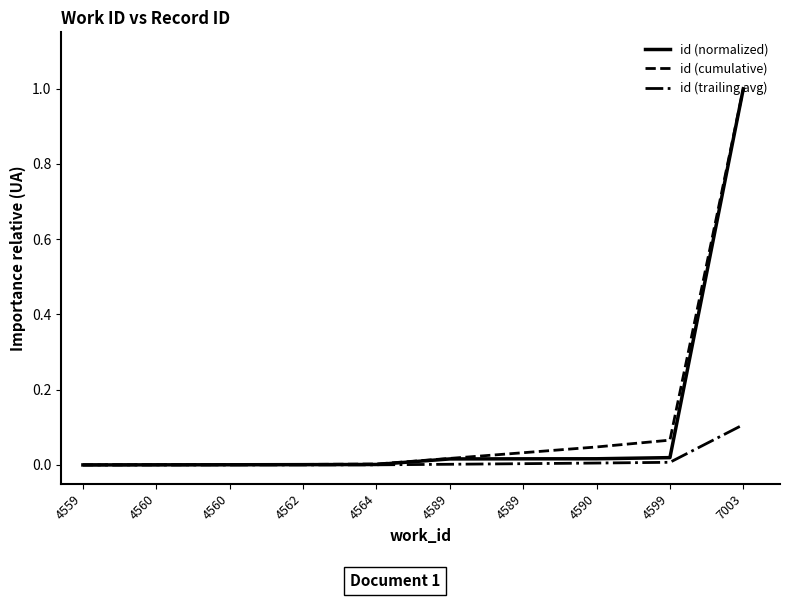

Reading left to right, what are all the values shown in this chart?

id (normalized): 4559=0.0	4560=0.0	4560=0.0	4562=0.0	4564=0.0	4589=0.0	4589=0.0	4590=0.0	4599=0.0	7003=1.0
id (cumulative): 4559=0.0	4560=0.0	4560=0.0	4562=0.0	4564=0.0	4589=0.0	4589=0.0	4590=0.0	4599=0.1	7003=1.0
id (trailing avg): 4559=0.0	4560=0.0	4560=0.0	4562=0.0	4564=0.0	4589=0.0	4589=0.0	4590=0.0	4599=0.0	7003=0.1